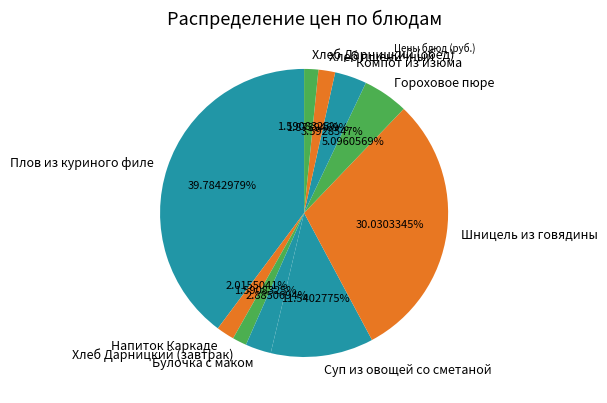

How many slices are in this pie chart?

10